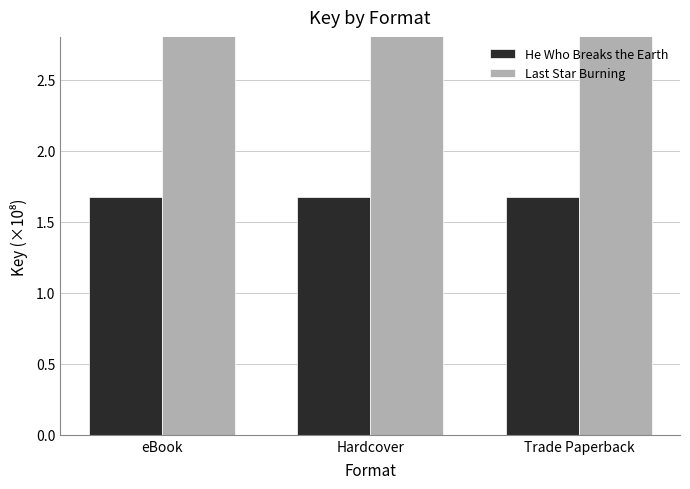

What is the minimum value shown in the chart?

1.7